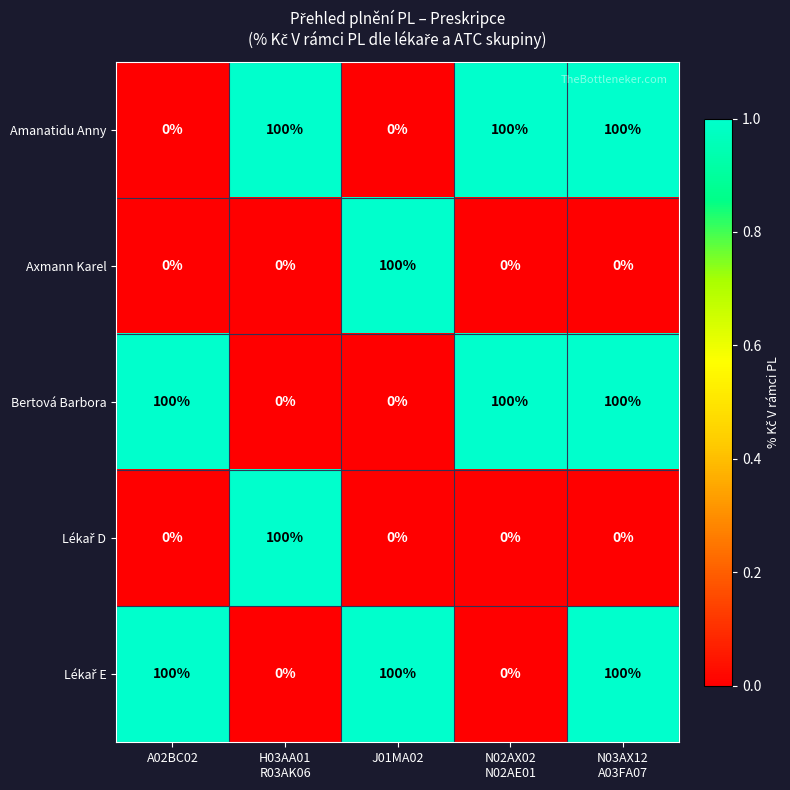

At which category is the sum across all series the highest?

N03AX12
A03FA07